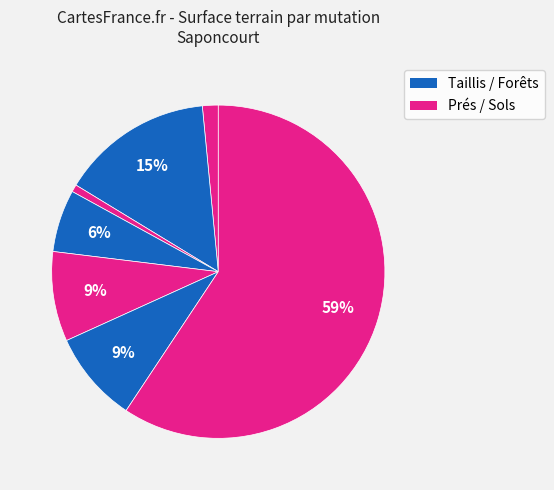

Count the number of slices in the pie.

7